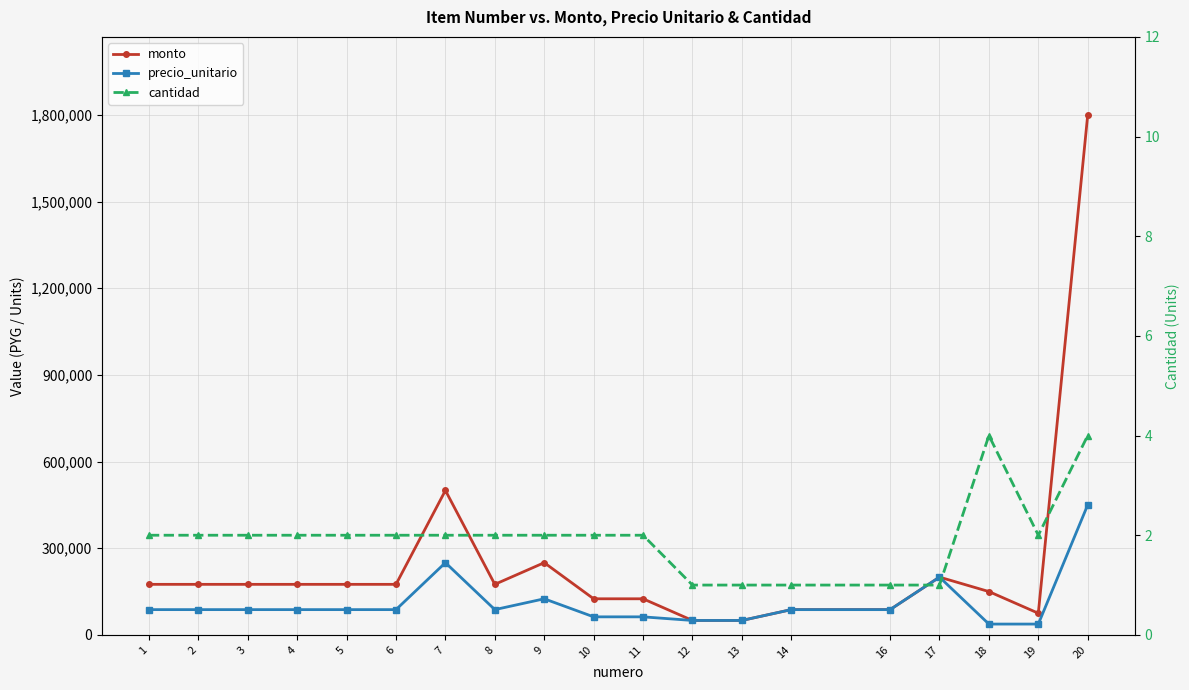

Rank the series at 18 from lowest to highest value.

cantidad, precio_unitario, monto